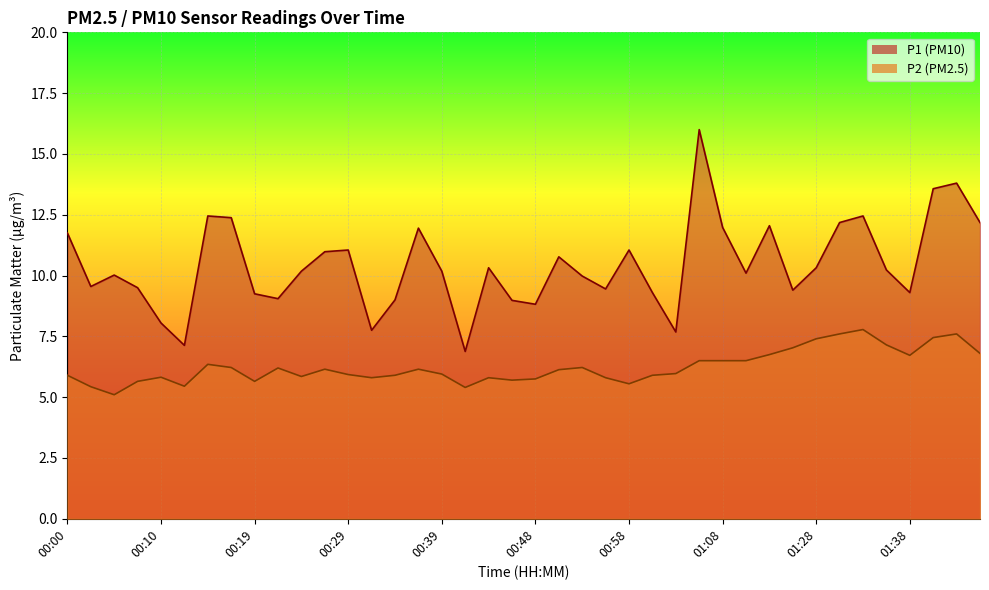

List the series in order of their overall mean, highest first.

P1, P2